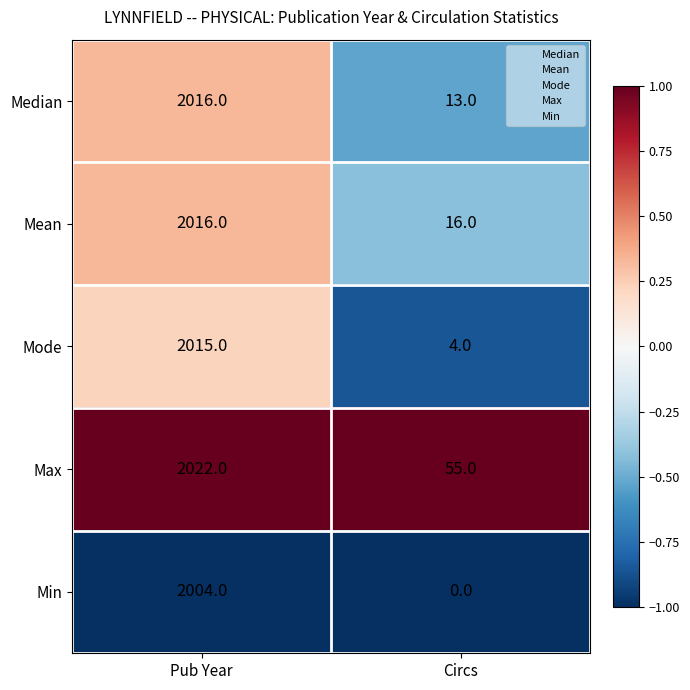

What is the maximum value for Median?

2016